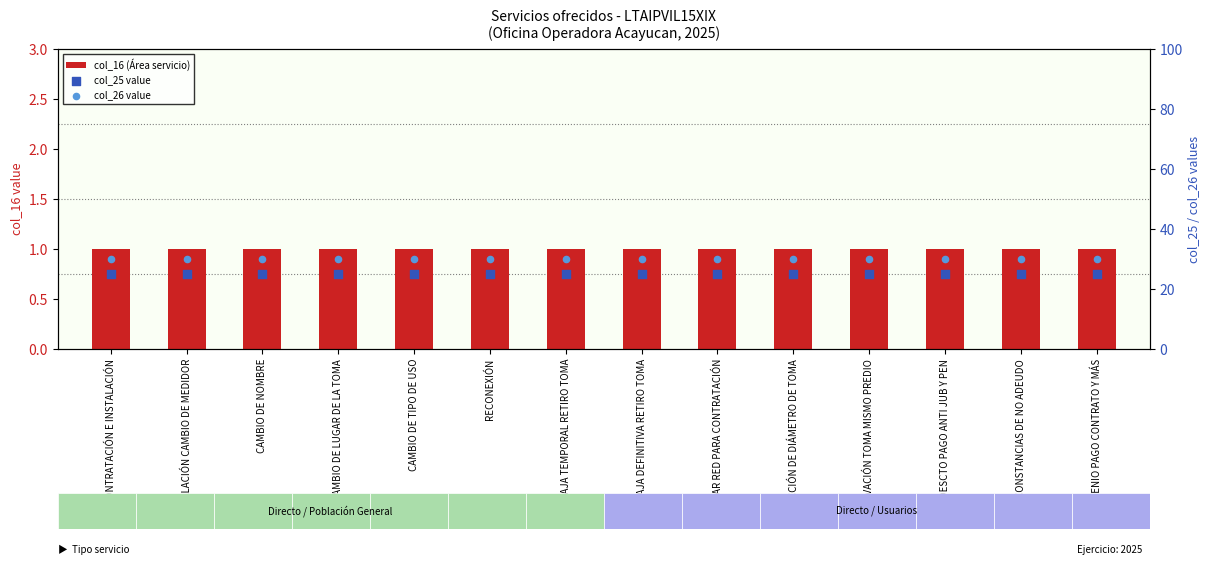

Which series reaches the minimum Y coordinate?

col_16 (Área servicio)